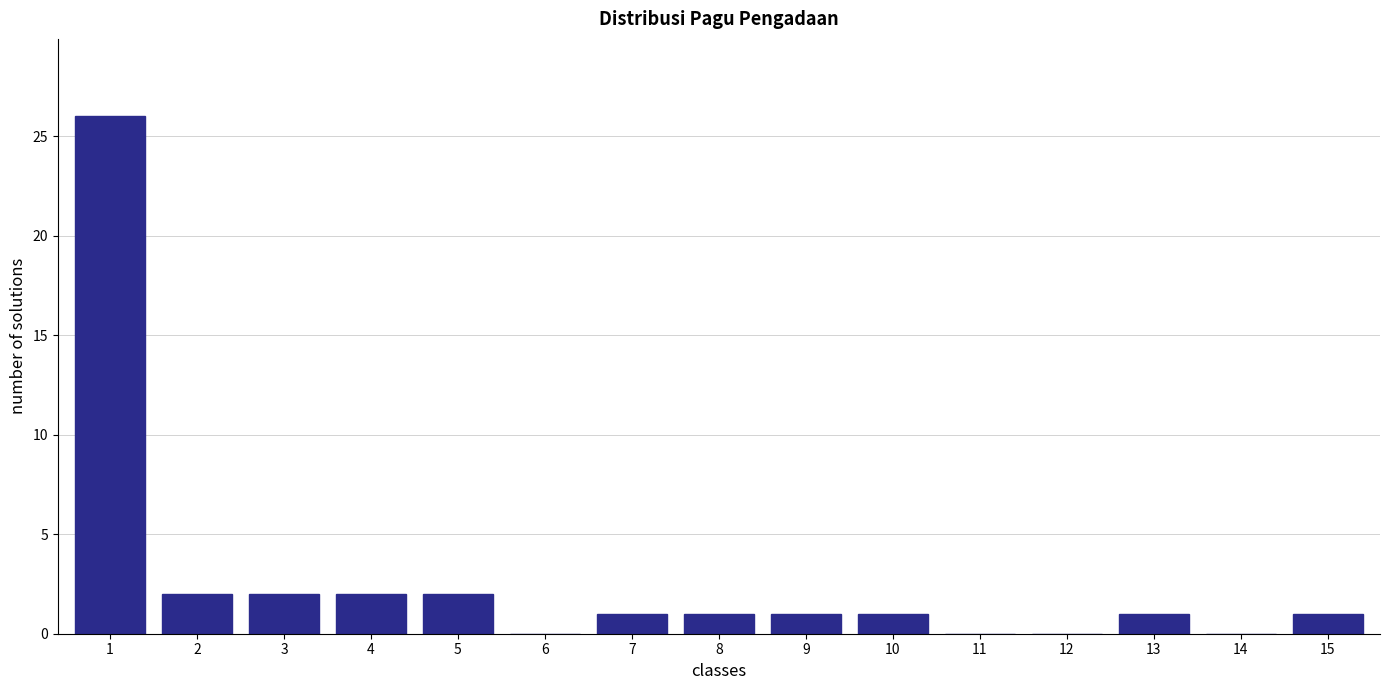

Reading left to right, extract all data points from this chart.

1=26	2=2	3=2	4=2	5=2	6=0	7=1	8=1	9=1	10=1	11=0	12=0	13=1	14=0	15=1